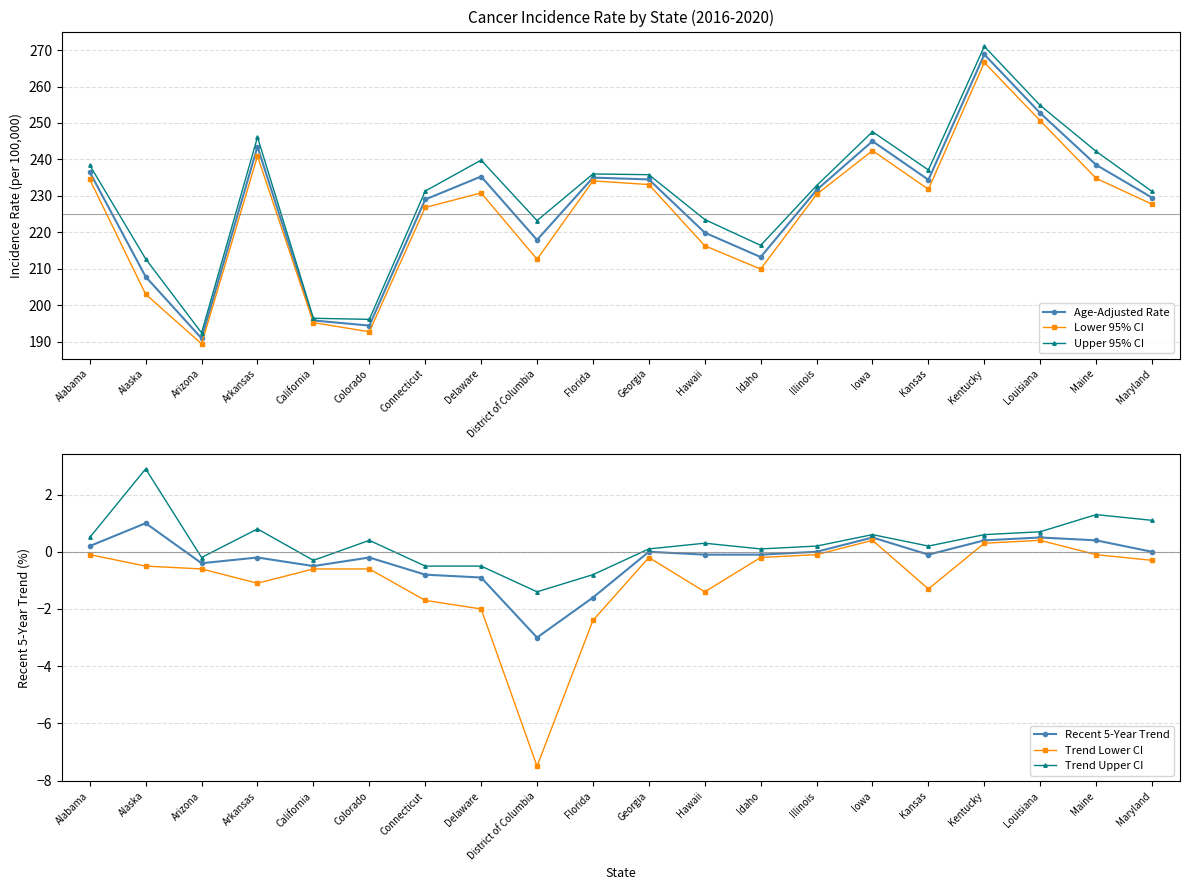

How many data points in Trend Lower CI are less than 0?

17